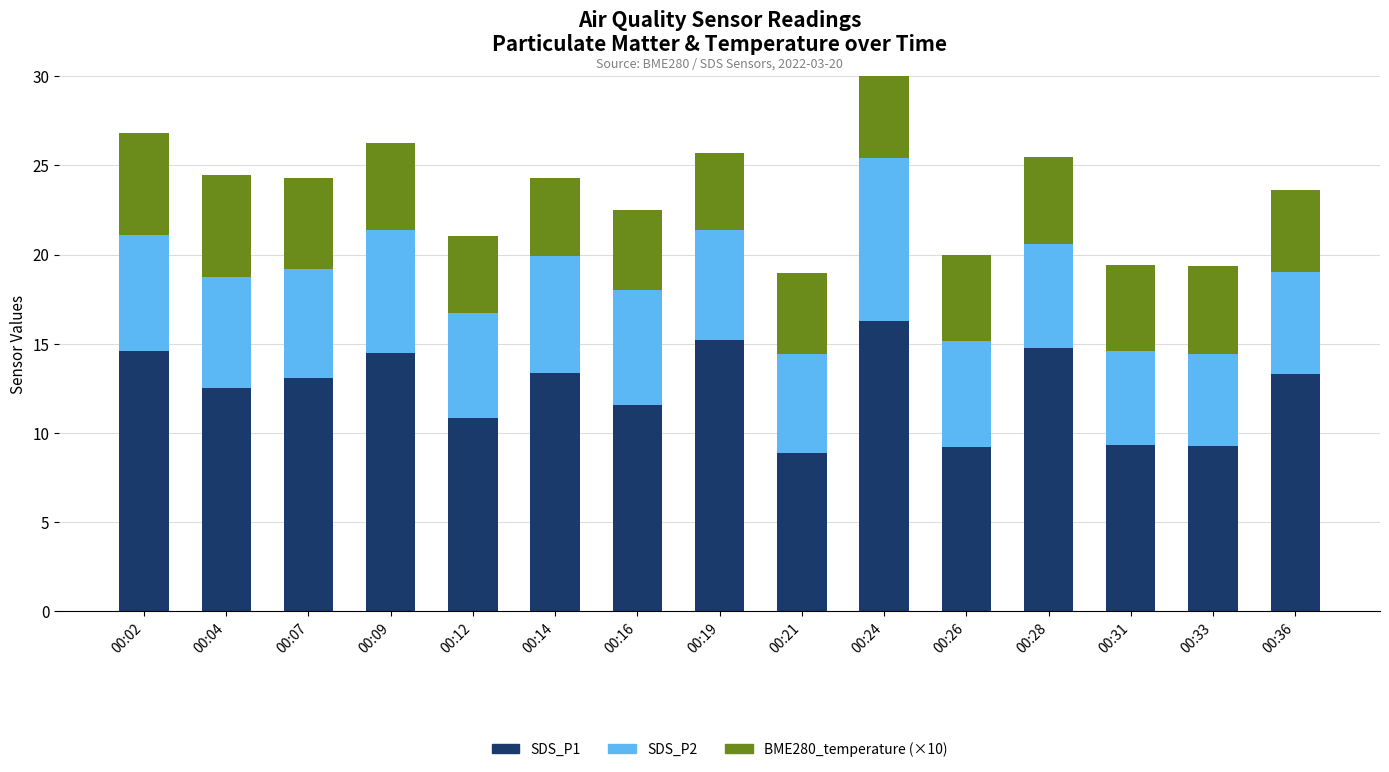

The value of SDS_P1 at 00:09 is 23.4. True or false?

False